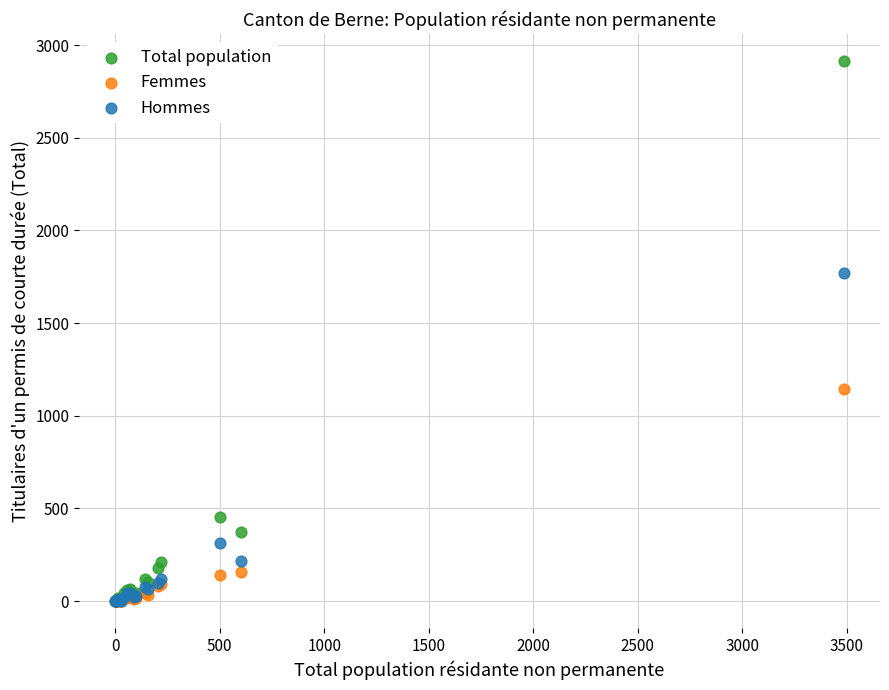

Which series has the widest spread of Y values?

Total population